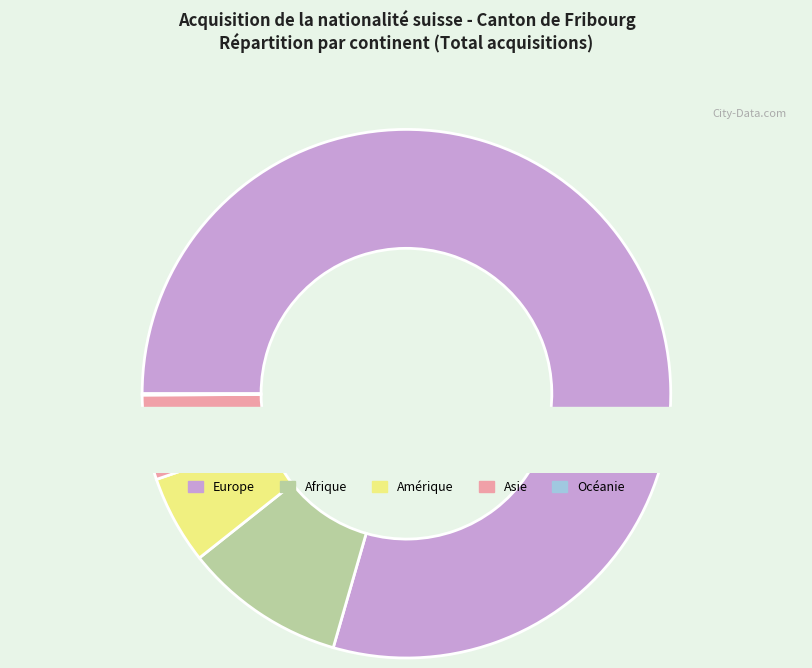

Which slice is the largest?

Europe